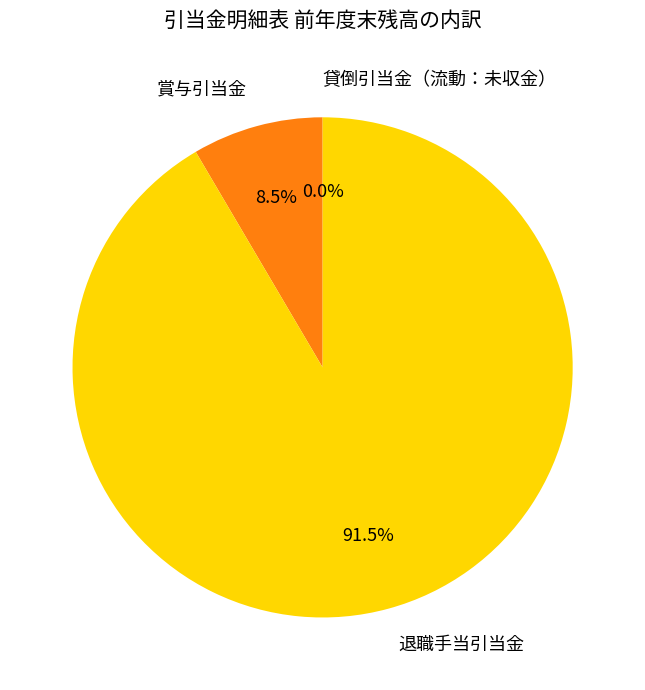

Approximately how many times larger is the value at 退職手当引当金 compared to 賞与引当金?

10.8